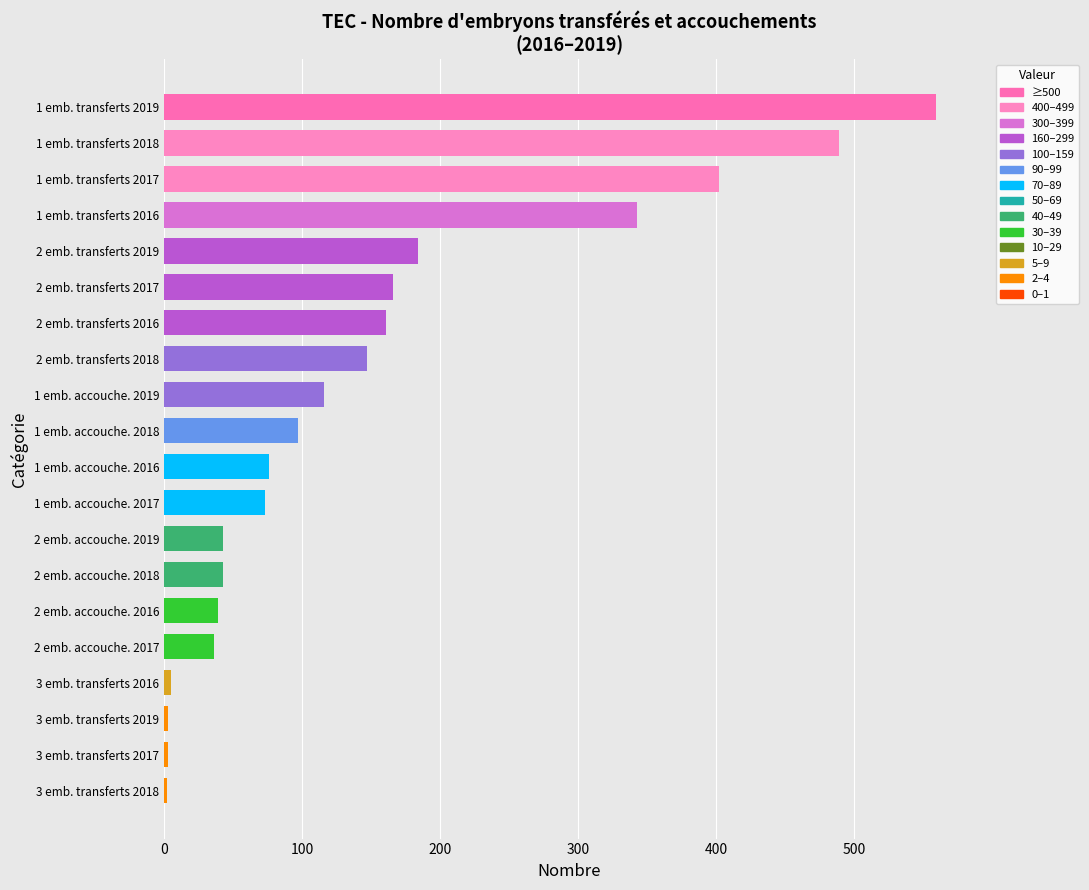

What is the change in value from 2 emb. transferts 2019 to 1 emb. accouche. 2018?

-87